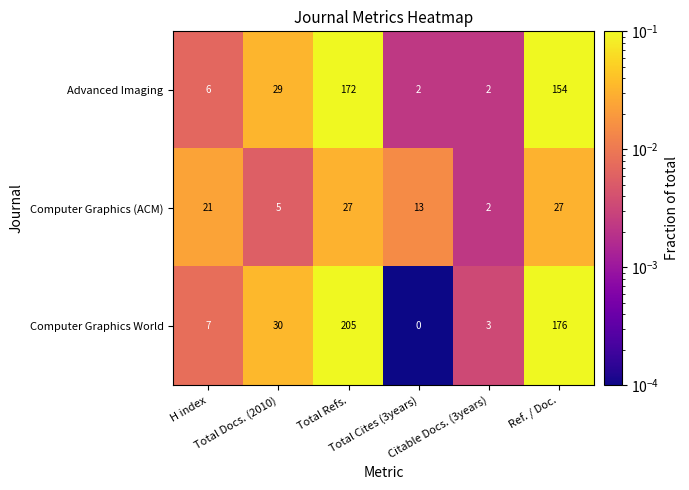

Which label corresponds to the largest value in the chart?

Total Refs.